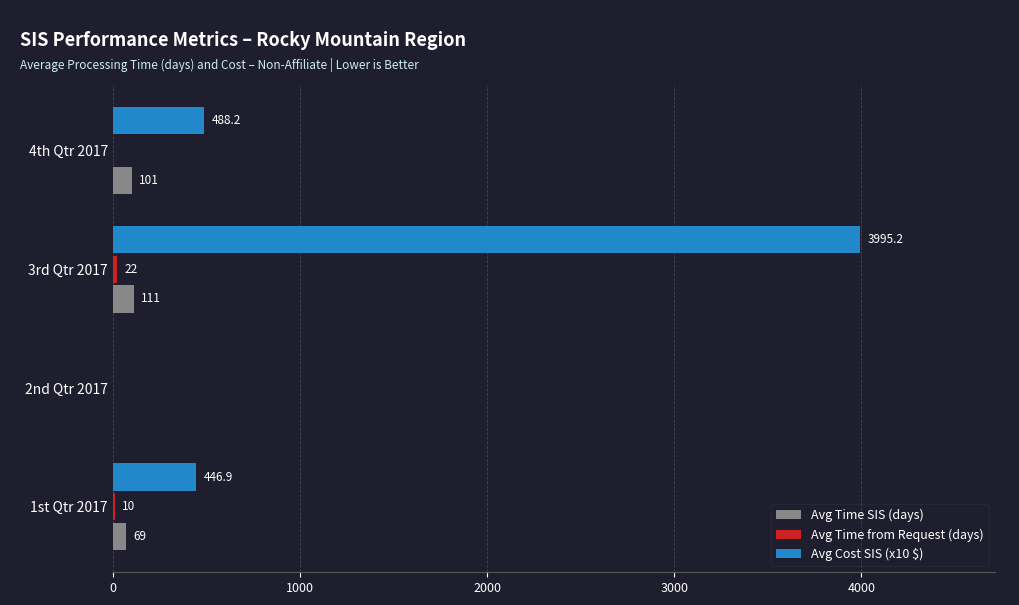

The value of Avg Time SIS (days) at 3rd Qtr 2017 is 111.0. True or false?

True